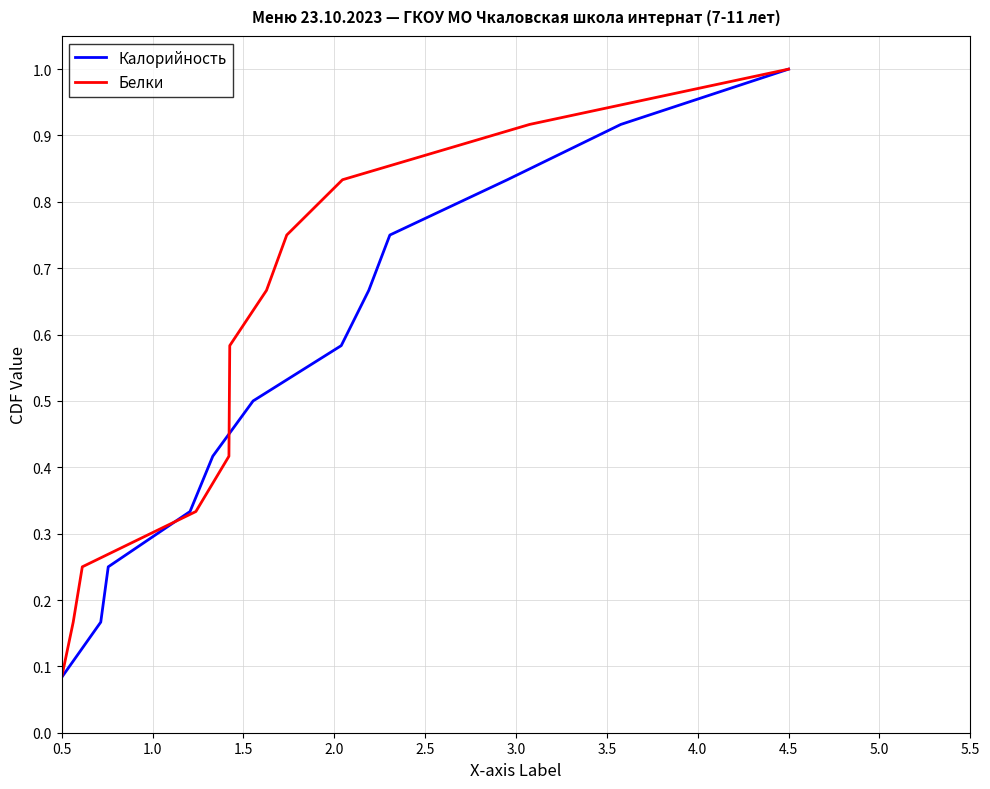

Where is Калорийность nearest to the value 0?

0.5